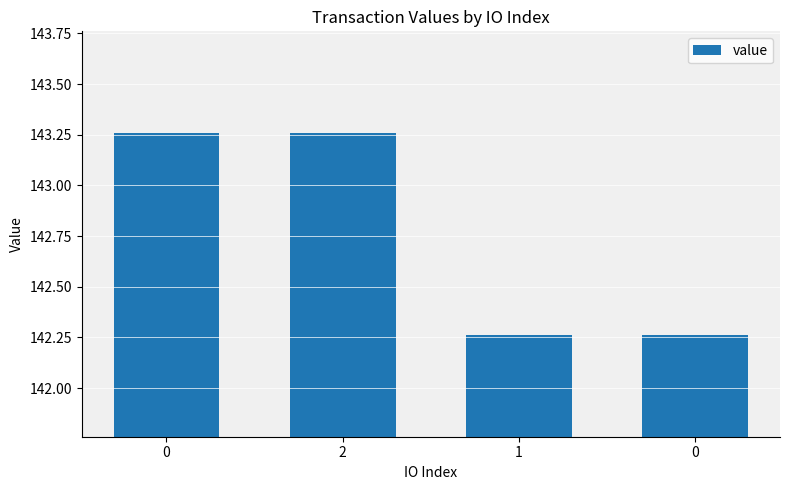

Count the number of data series in this chart.

1